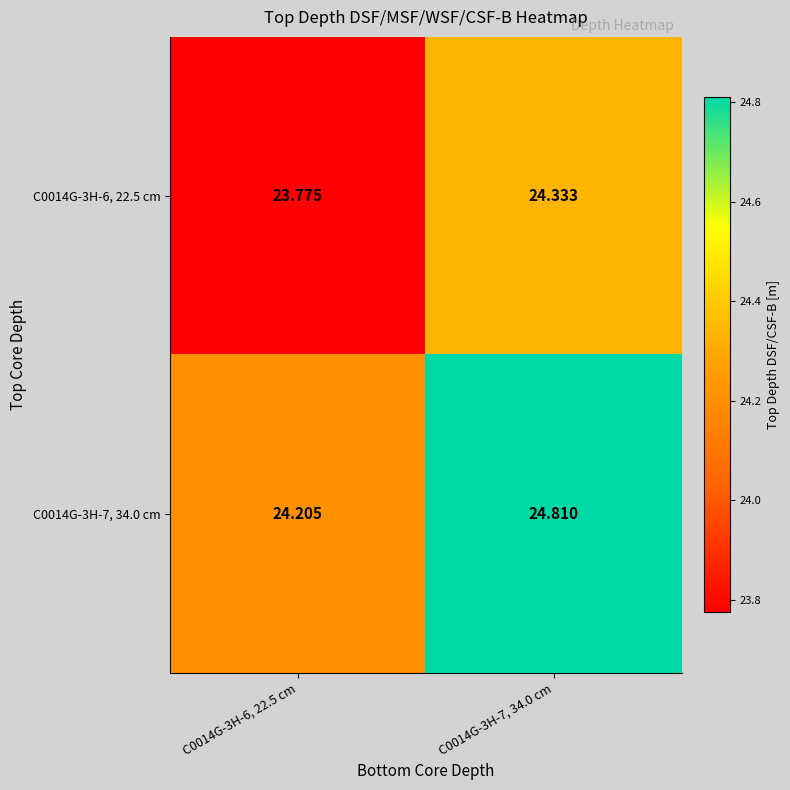

Is the value of C0014G-3H-7, 34.0 cm at C0014G-3H-6, 22.5 cm greater than the value of C0014G-3H-6, 22.5 cm at C0014G-3H-7, 34.0 cm?

No